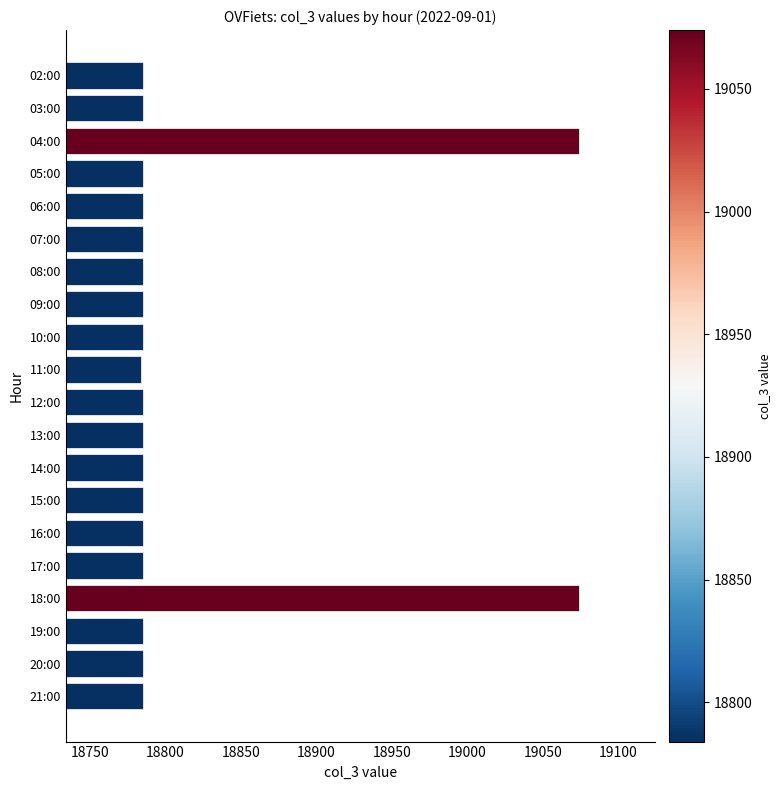

What is the average value?

18814